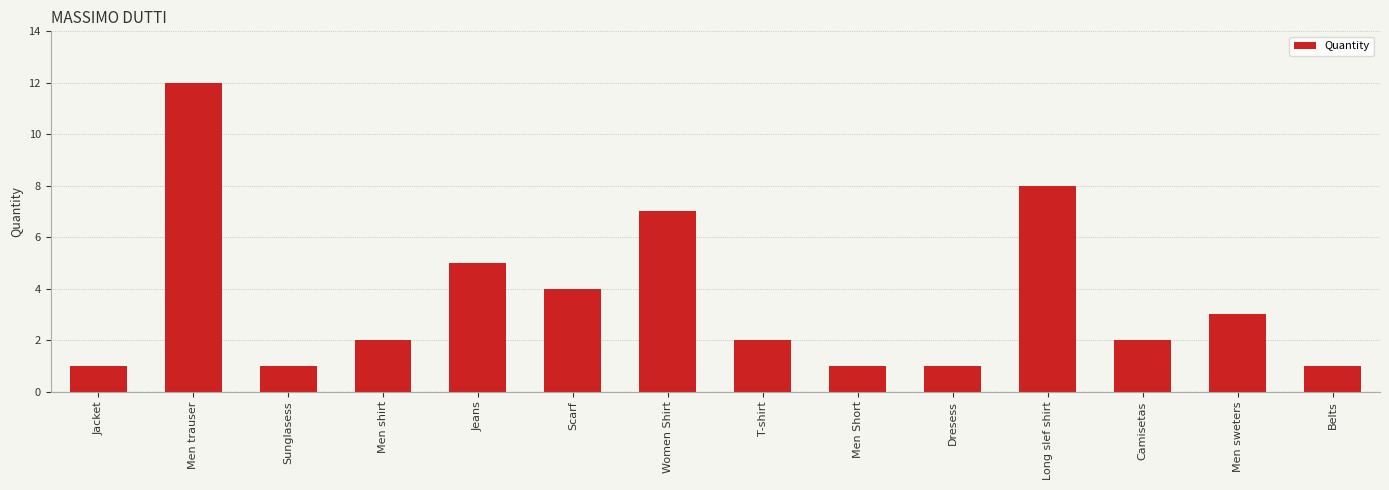

Count the number of data series in this chart.

1